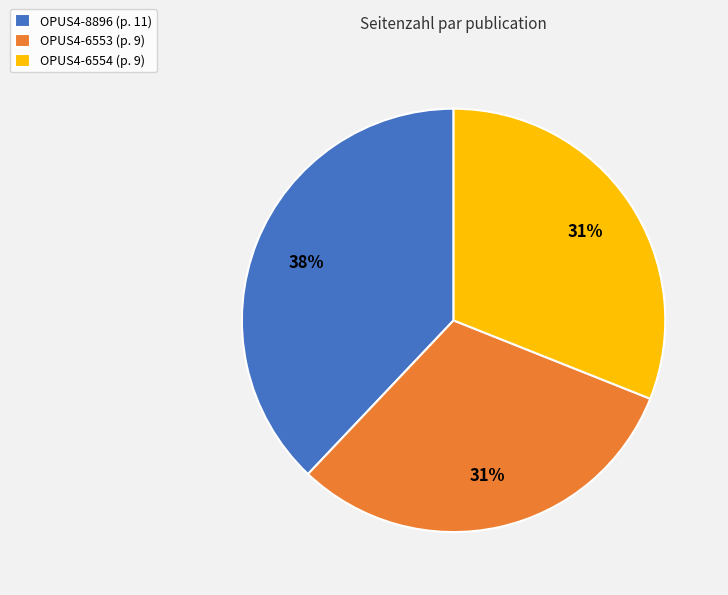

Which slice is the largest?

OPUS4-8896